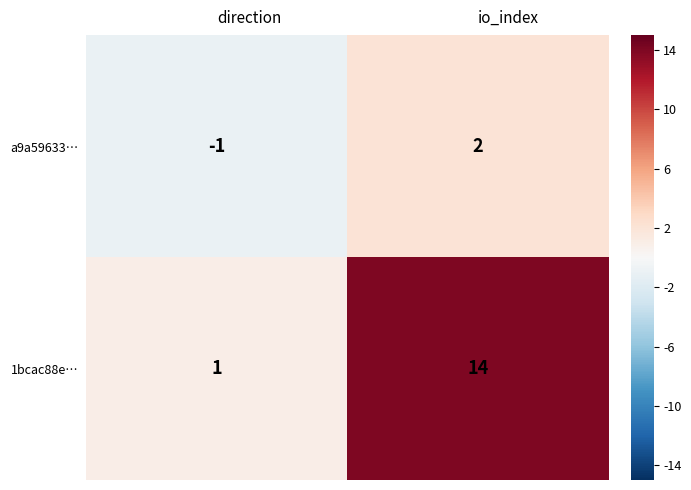

At how many categories does at least one series exceed 3?

1